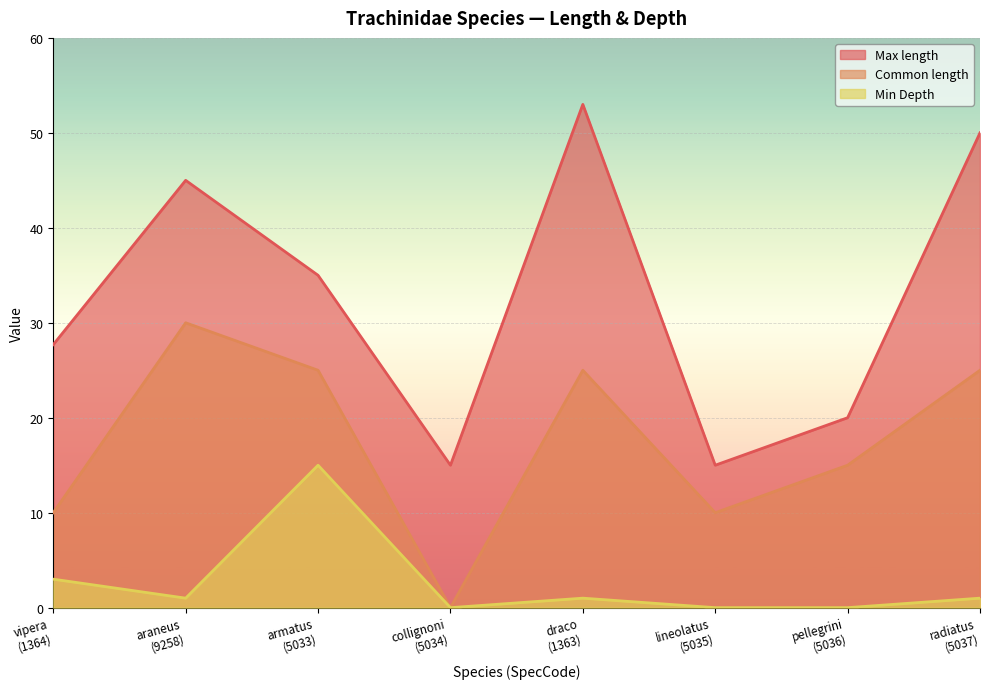

List the labels in order of Max length value, smallest first.

collignoni
(5034), lineolatus
(5035), pellegrini
(5036), vipera
(1364), armatus
(5033), araneus
(9258), radiatus
(5037), draco
(1363)